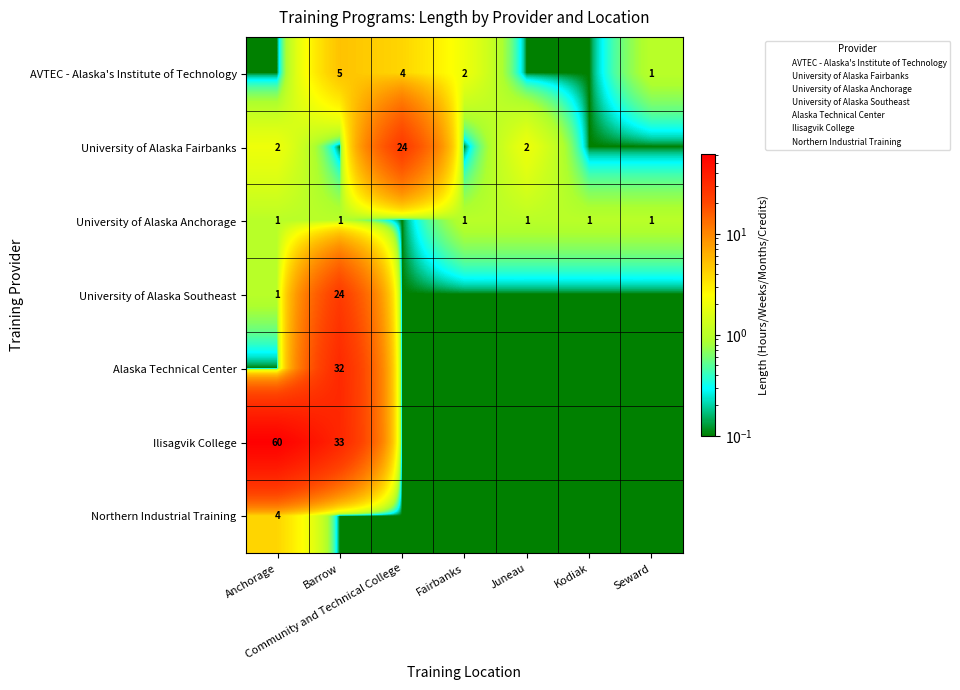

How many categories are shown in the chart?

7